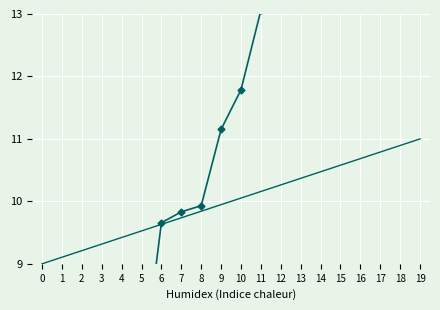

What is the value of the Cumulative Withdrawals point at the 8th from the left?

9.7